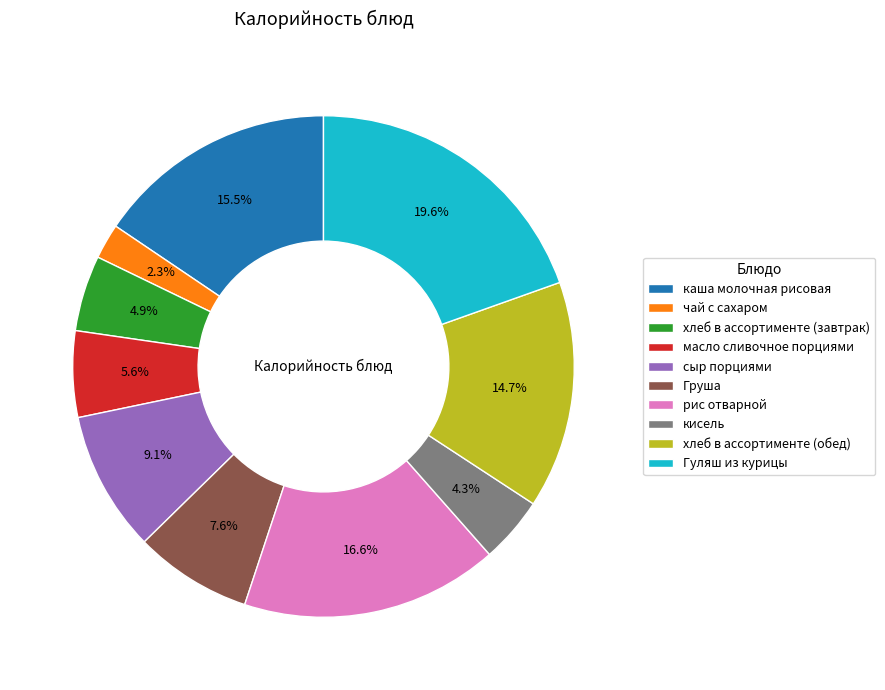

Which slice is the smallest?

чай с сахаром